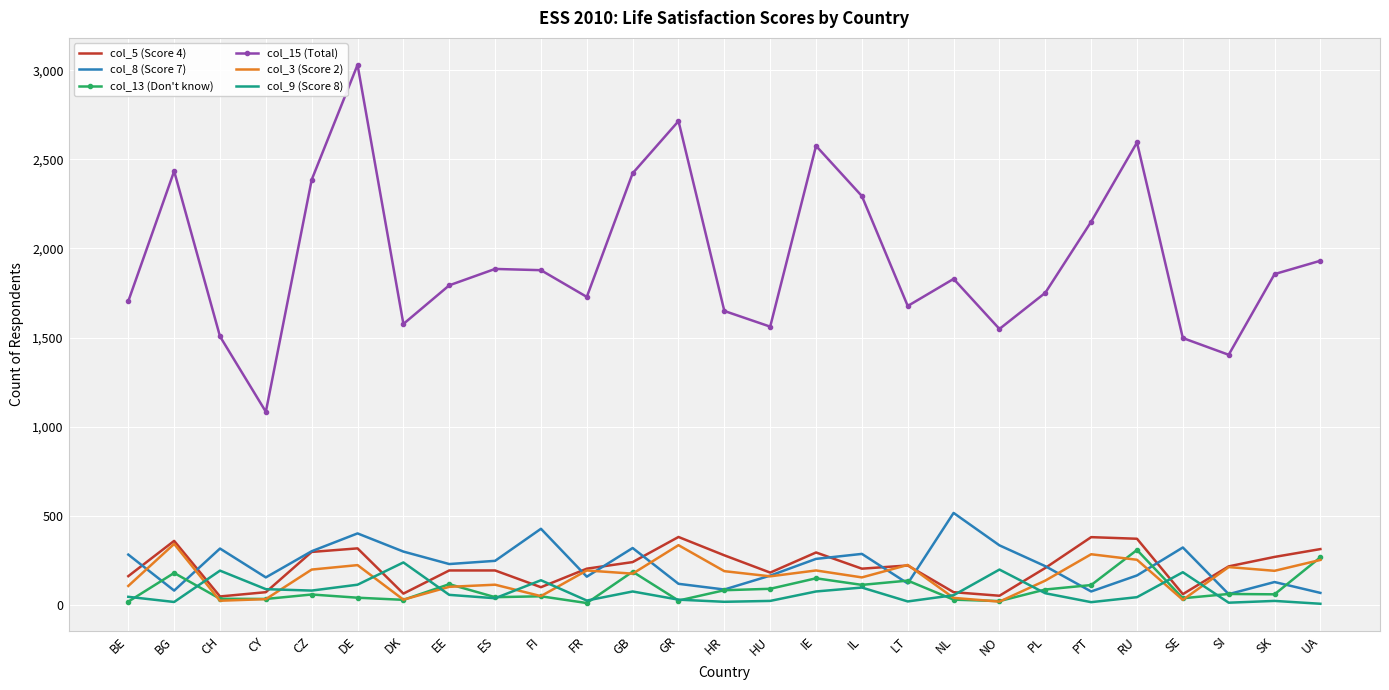

The col_15 (Total) series shows 427 at HR. True or false?

False